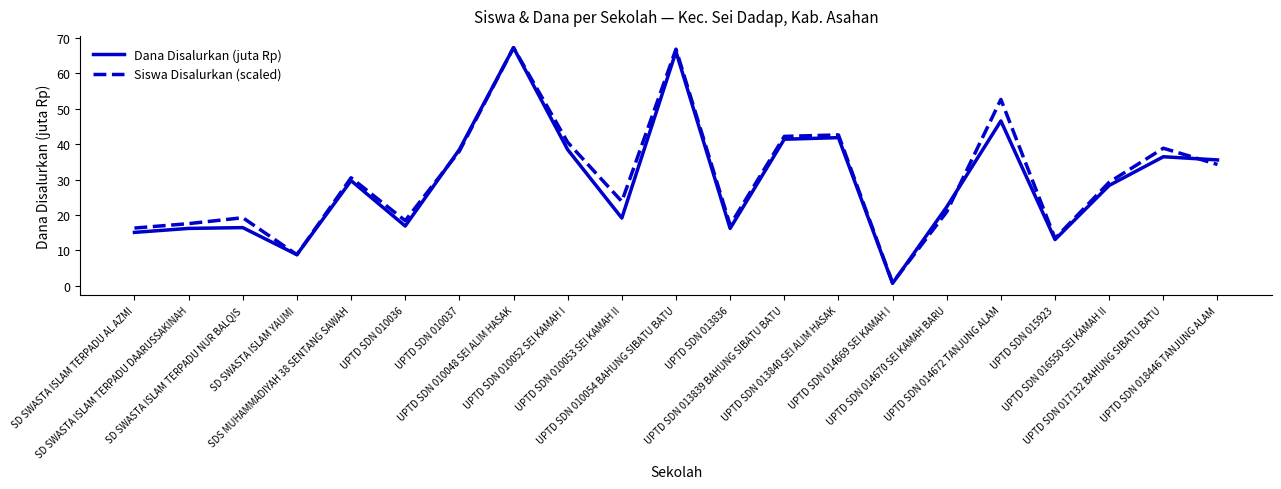

Where is Siswa Disalurkan (scaled) nearest to the value 34?

UPTD SDN 018446 TANJUNG ALAM